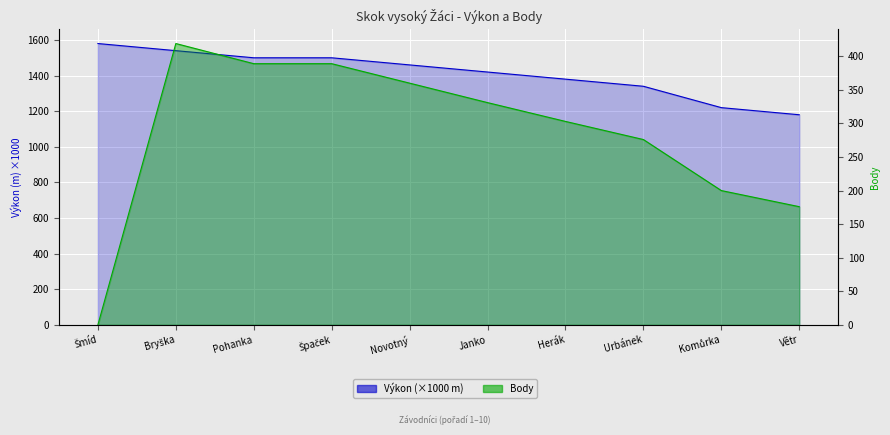

What is the label of the 7th point from the left?

Herák